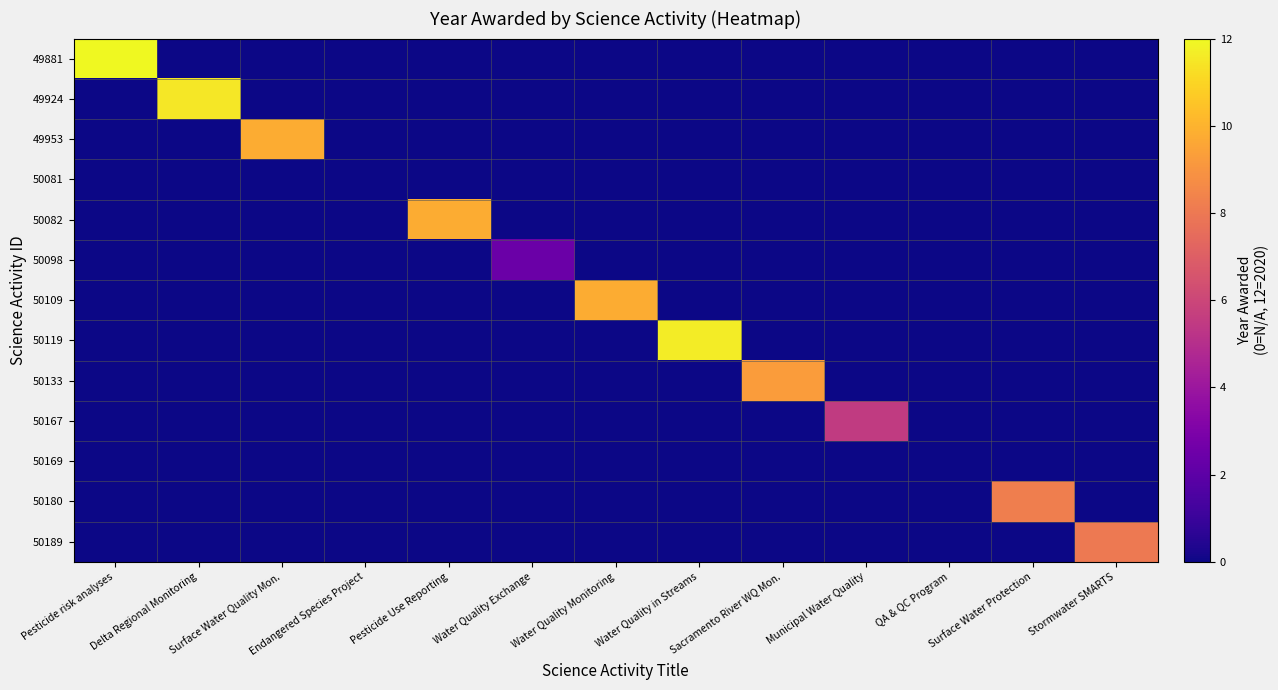

Which series has the widest spread of values?

49881